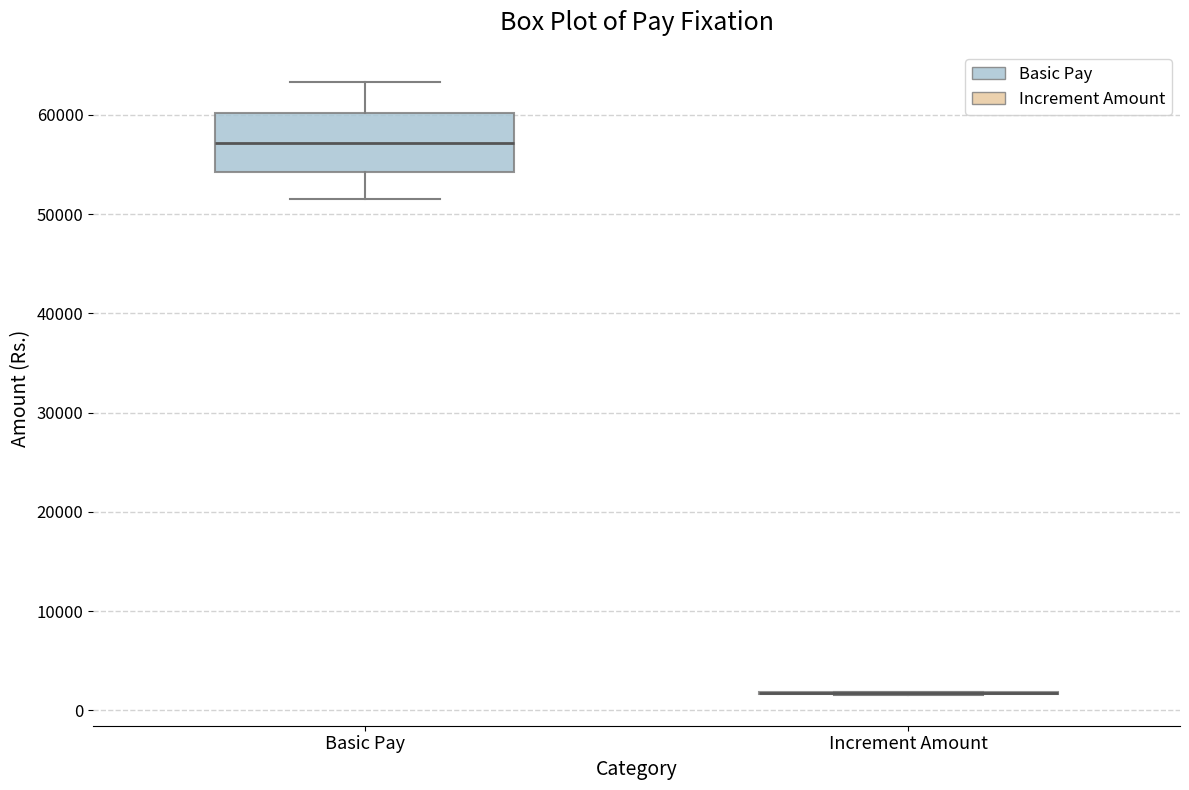

Where does the median line of the box for Basic Pay sit on the y-axis? The values are not printed on the chart, so give them approximately, as read against the axis.

57000